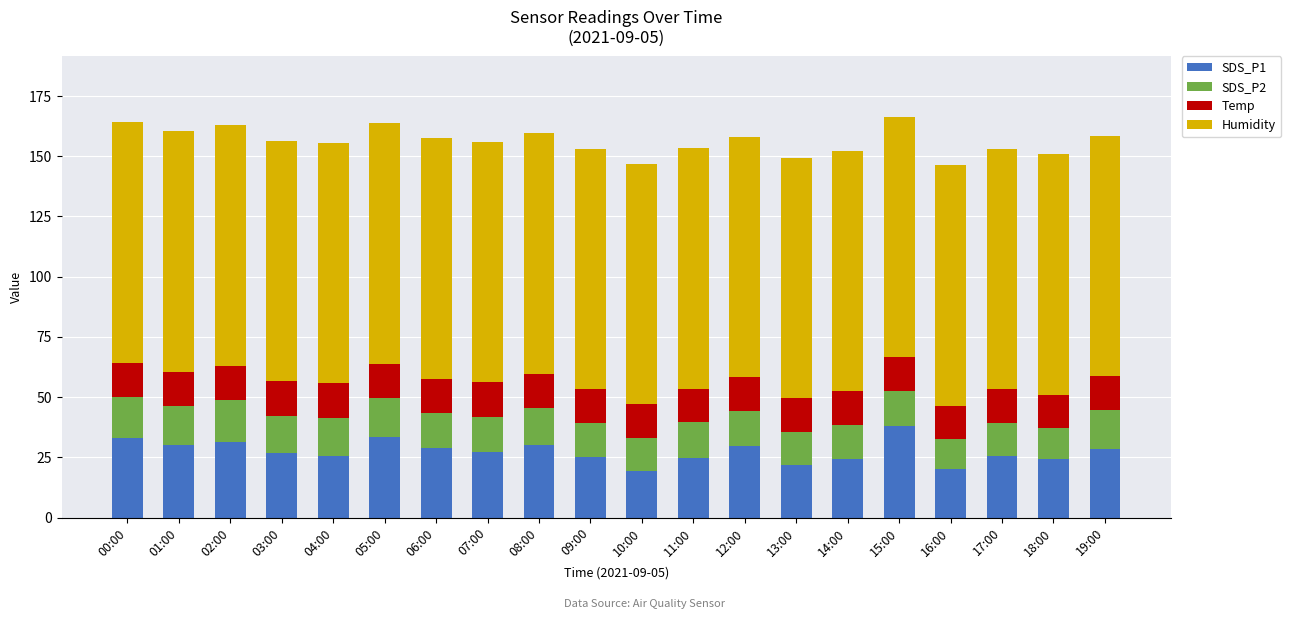

What is the highest value of the SDS_P1 series?

37.9